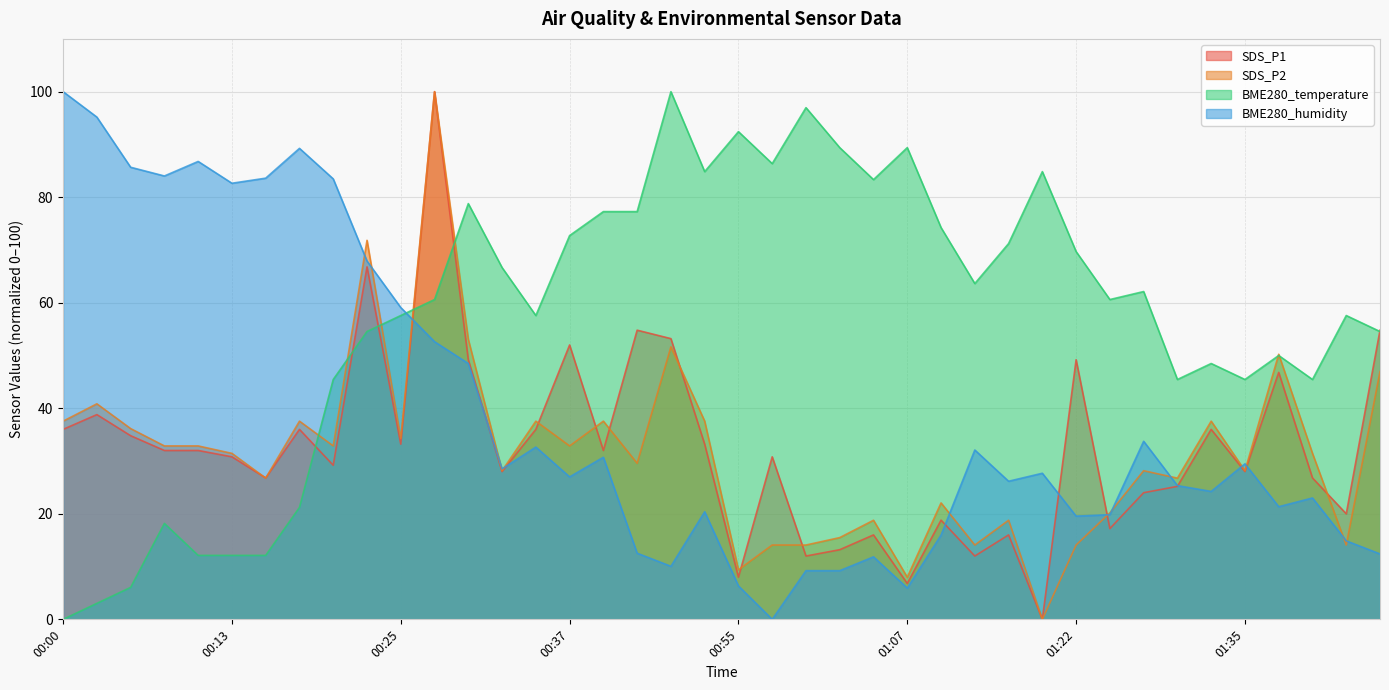

Between which two adjacent categories do BME280_temperature and BME280_humidity first intersect?

00:25 and 00:27